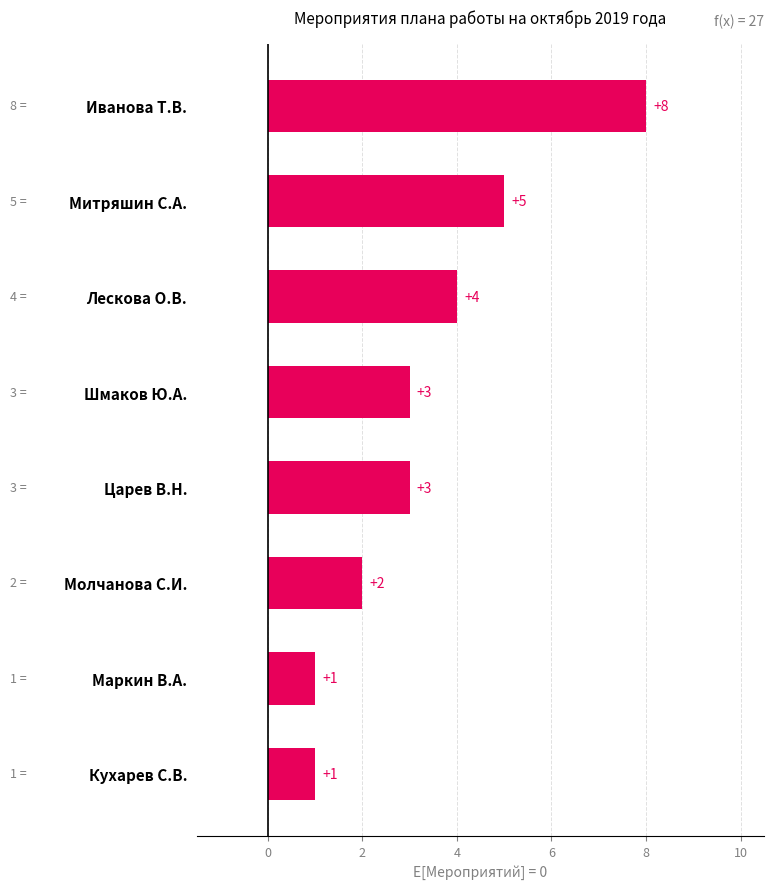

The chart shows a value of 3 at Митряшин С.А.. True or false?

False